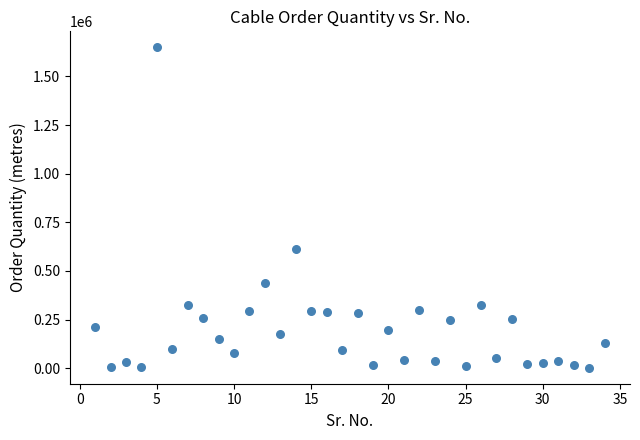

What is the range of X values (max minus min)?

33